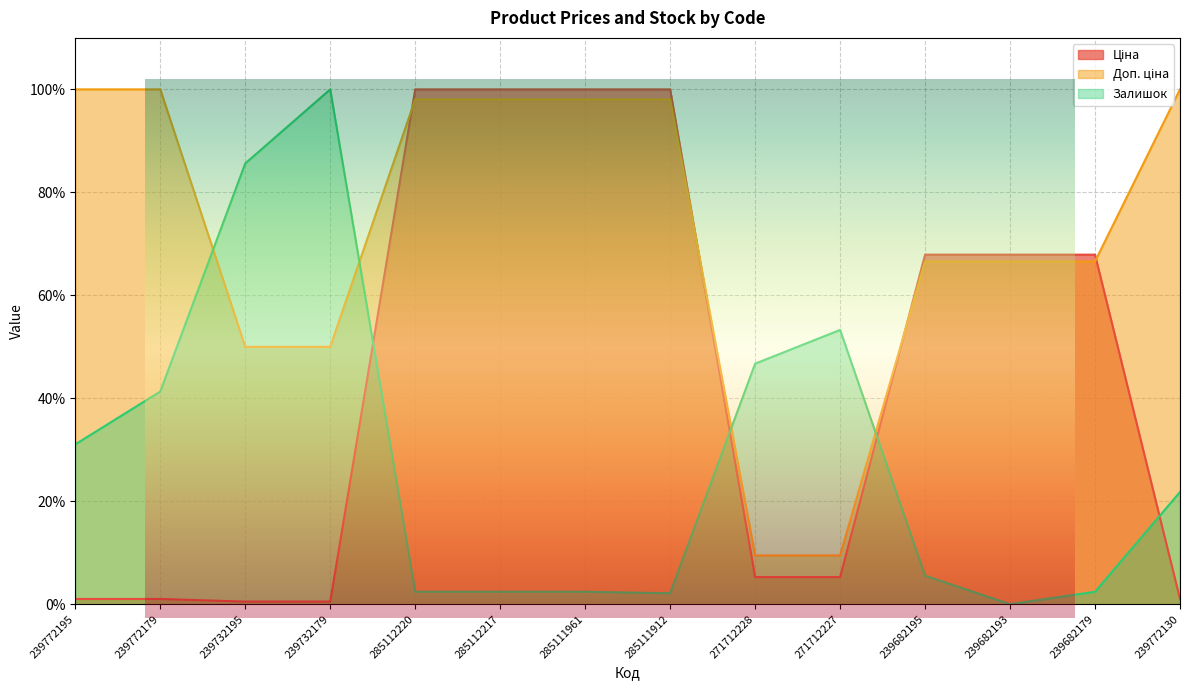

What is the maximum value for Залишок?

100.0